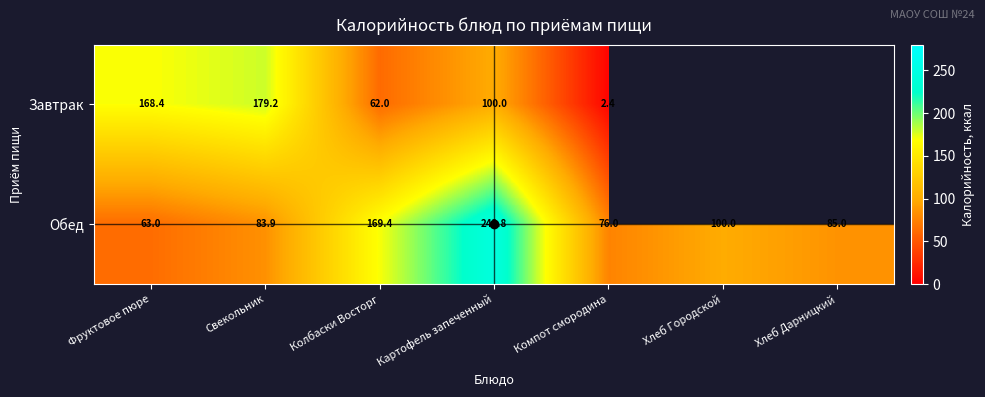

Rank the categories by Обед value from highest to lowest.

Картофель запеченный, Колбаски Восторг, Хлеб Городской, Хлеб Дарницкий, Свекольник, Компот смородина, Фруктовое пюре